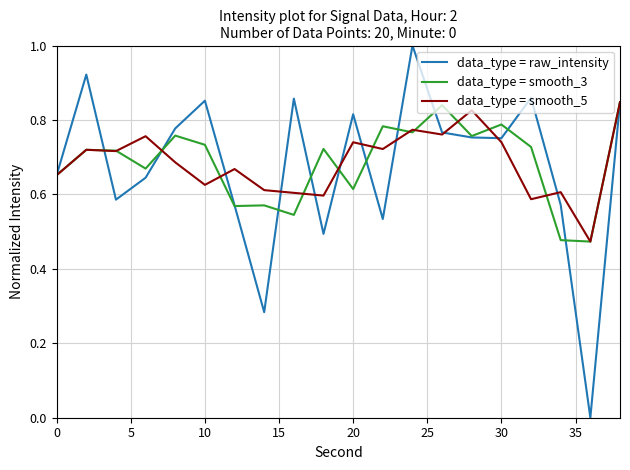

Does the chart display data point markers on the line(s)?

No